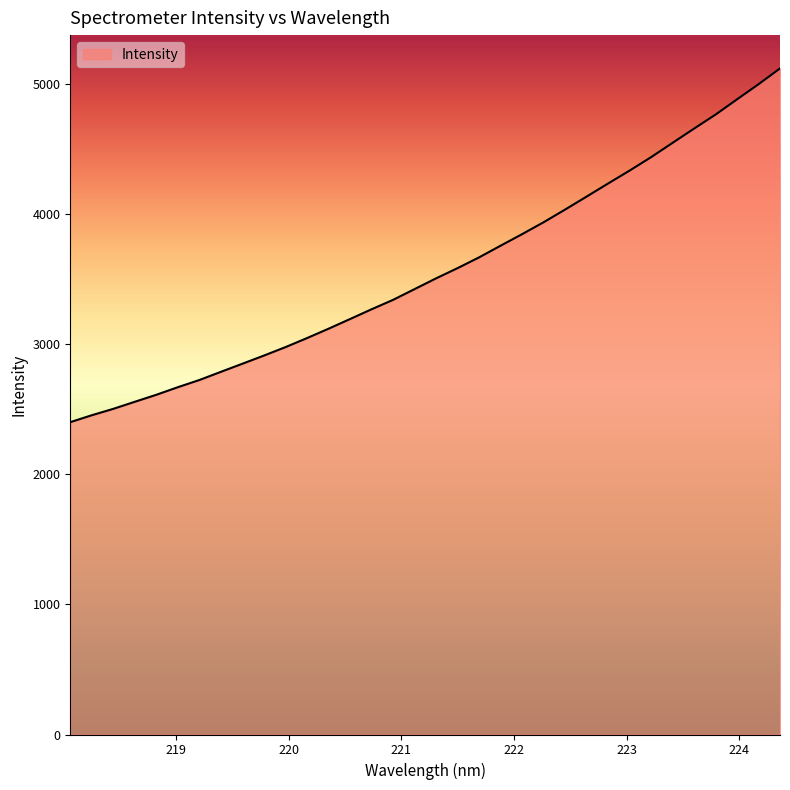

What is the minimum value shown in the chart?

2399.0